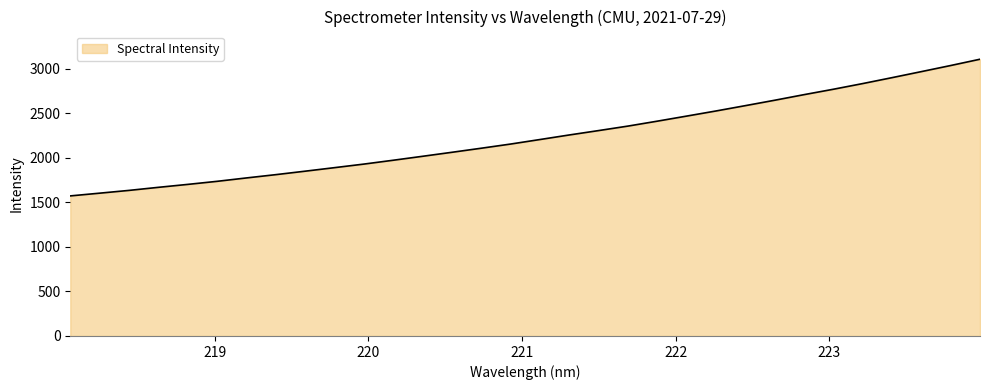

What is the difference between the maximum and minimum values?

1534.2